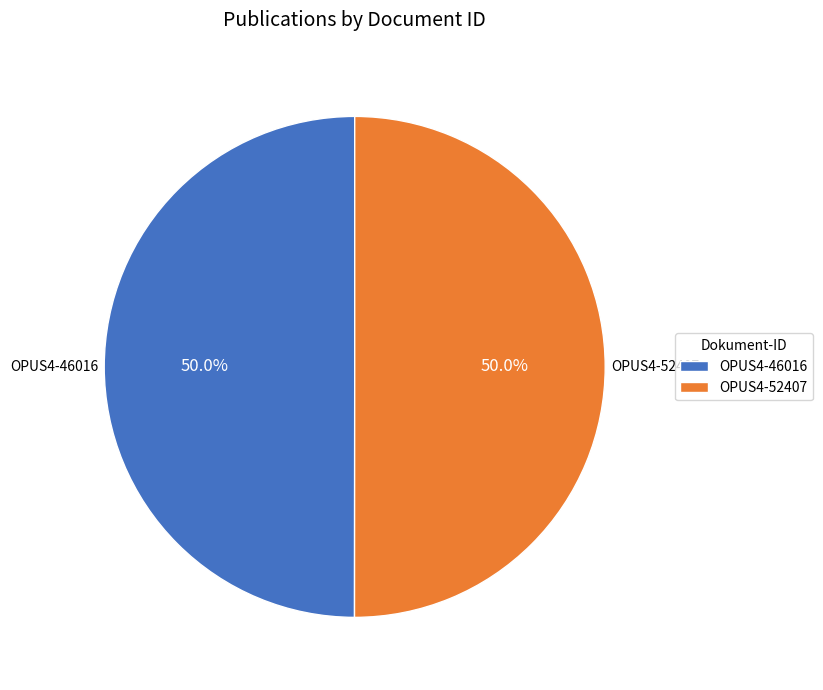

What percentage is the OPUS4-52407 slice, to the nearest percent?

50%